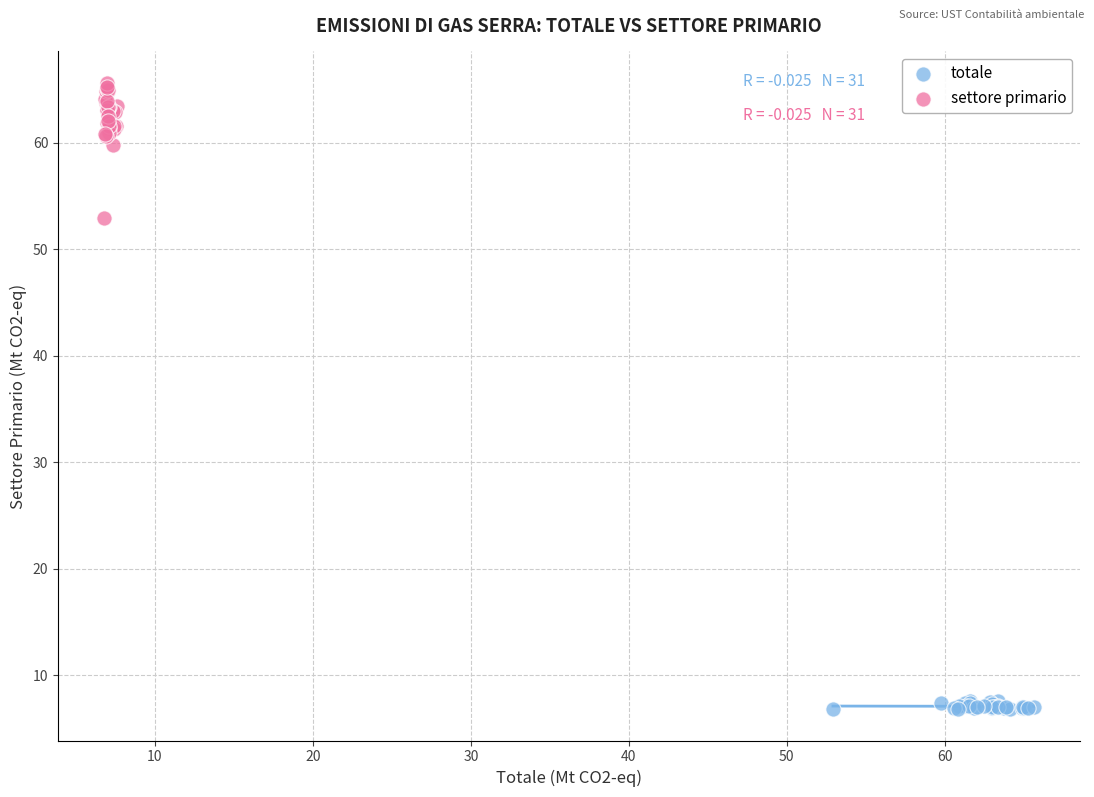

Which series contains the lowest Y value?

totale